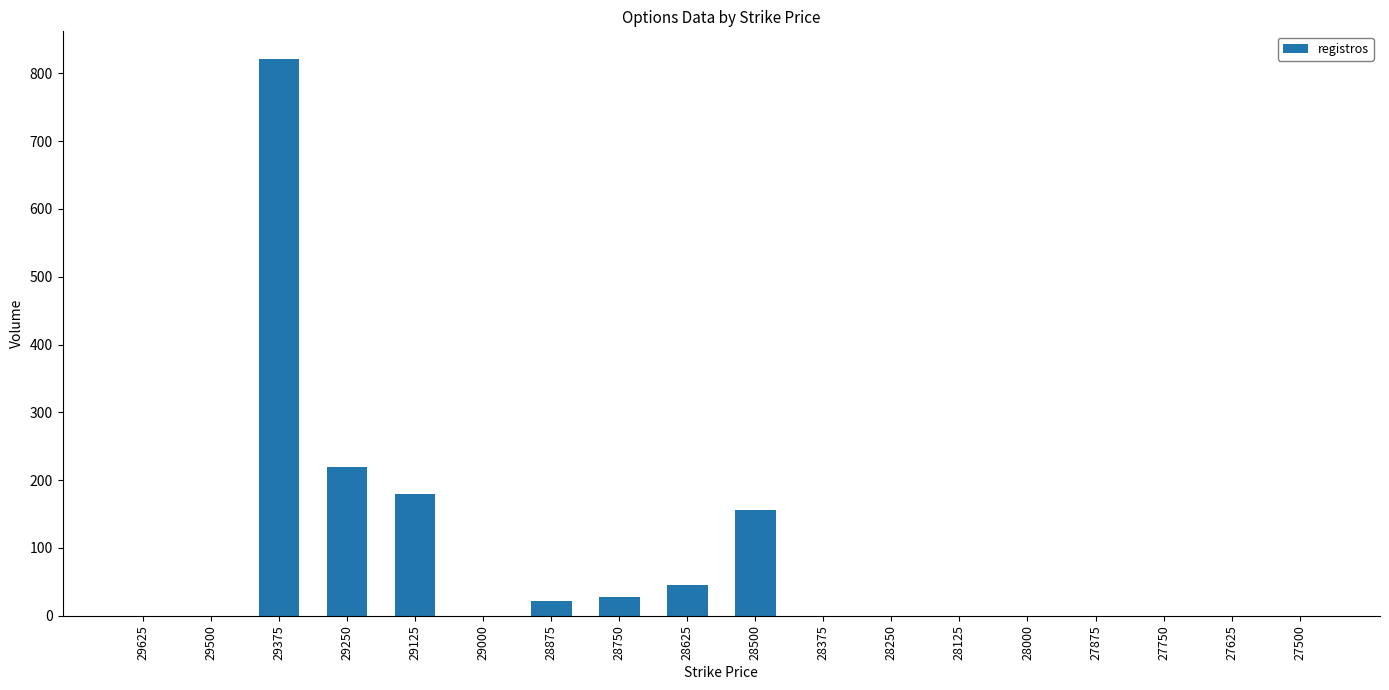

Reading left to right, list all the values displayed in this chart.

29625=0	29500=0	29375=821	29250=220	29125=179	29000=0	28875=22	28750=27	28625=45	28500=156	28375=0	28250=0	28125=0	28000=0	27875=0	27750=0	27625=0	27500=0